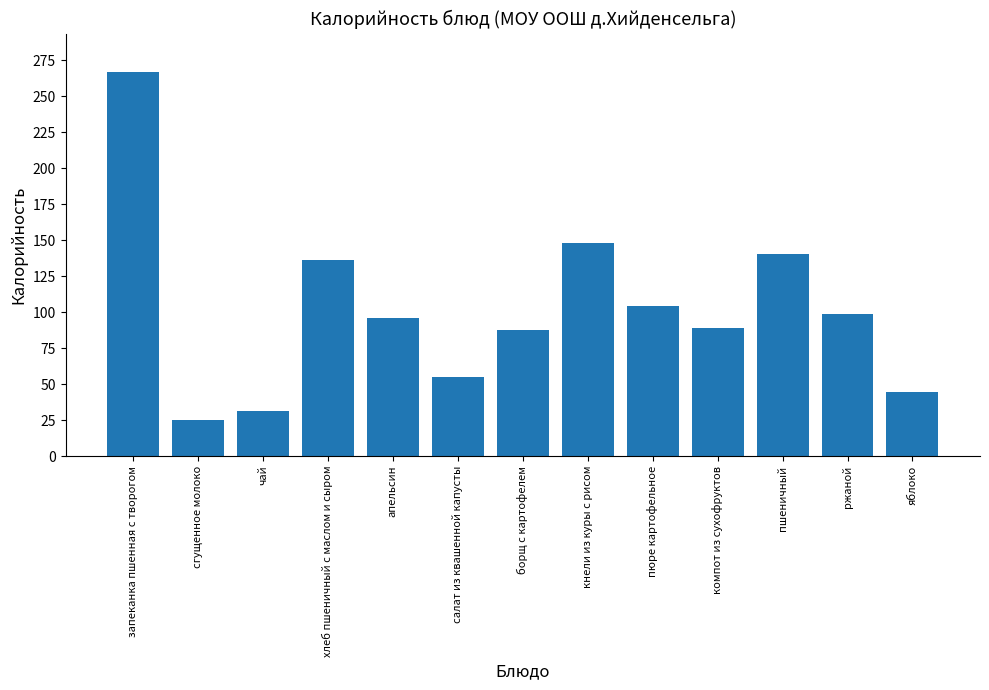

What is the difference between the maximum and minimum values?

241.5